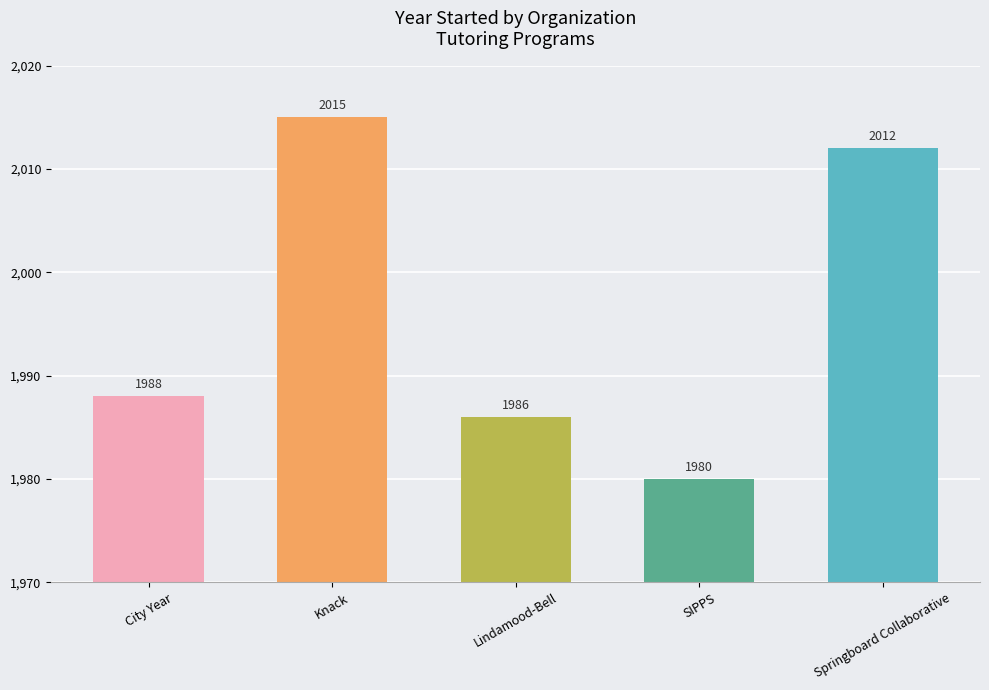

How many values are below 1988?

2